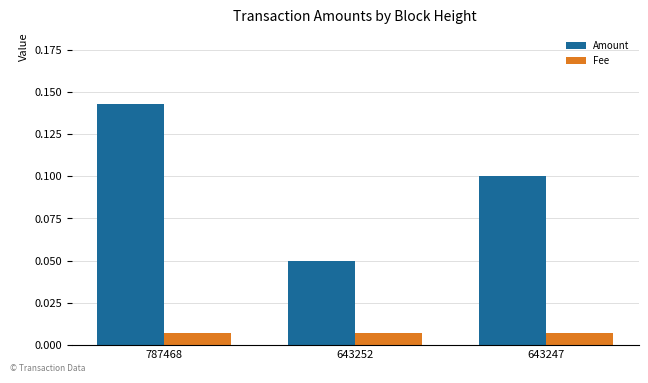

What are all the series names shown in the legend?

Amount, Fee